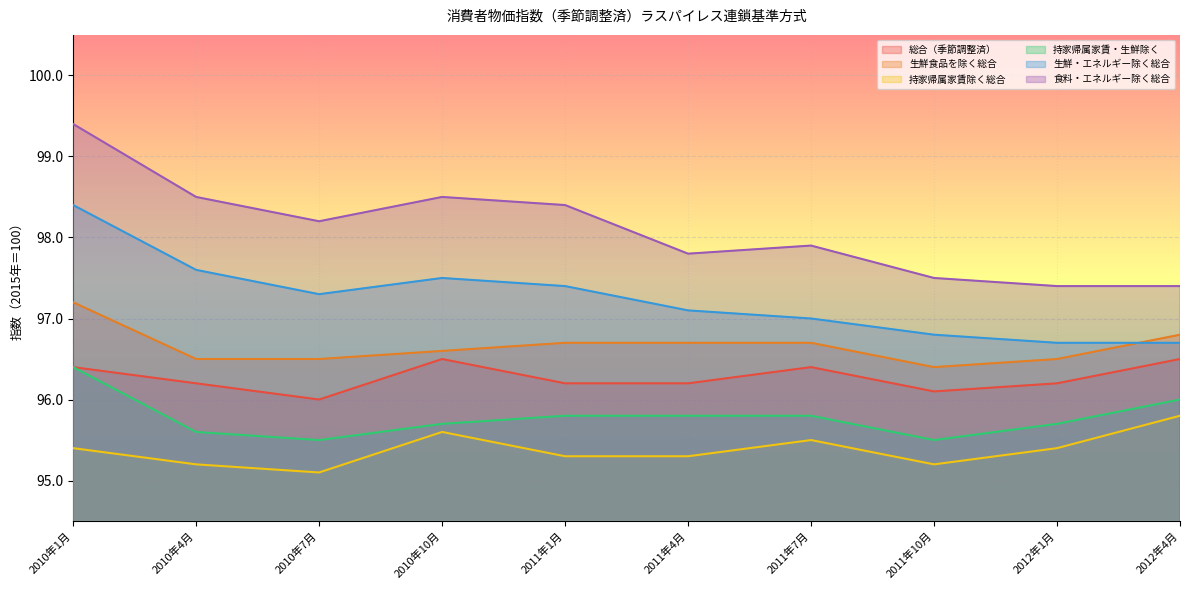

The value of 生鮮食品を除く総合 at 2010年7月 is 133.2. True or false?

False